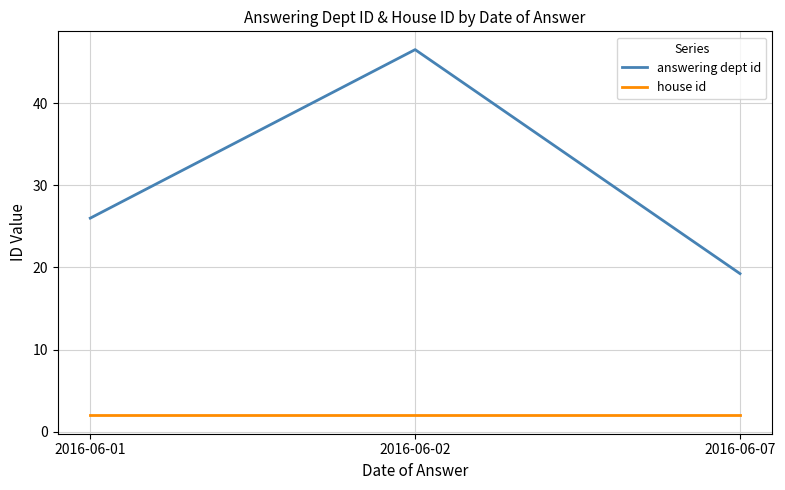

Is this an area chart (filled region under the line)?

No